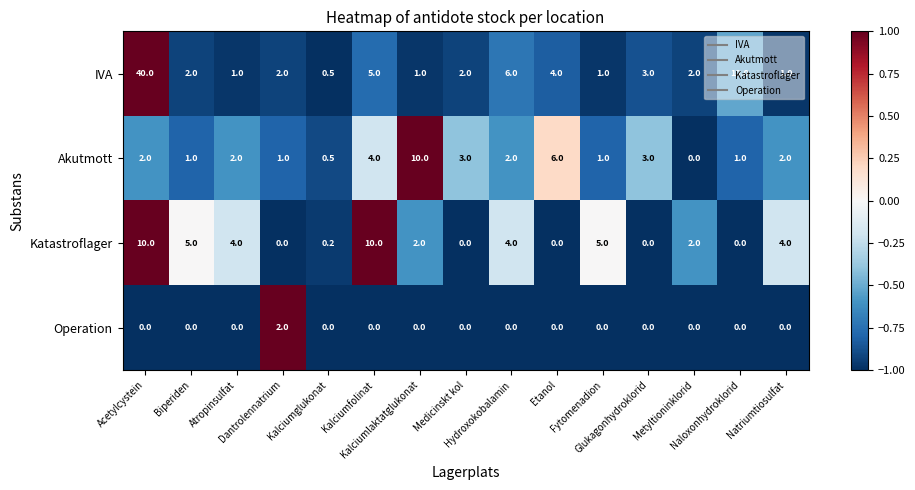

What is the greatest value displayed?

40.0